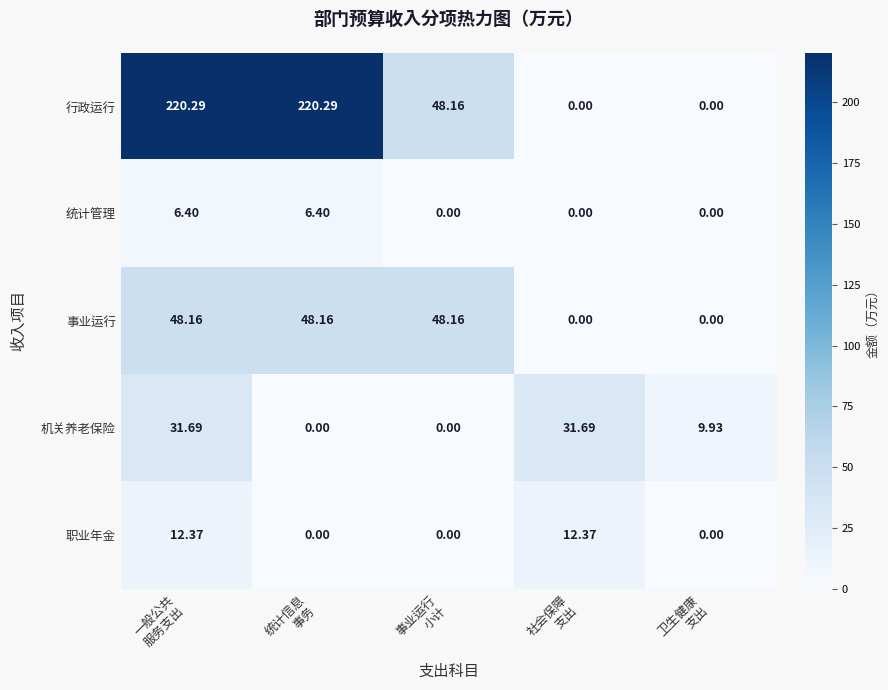

Which series has the widest spread of values?

行政运行